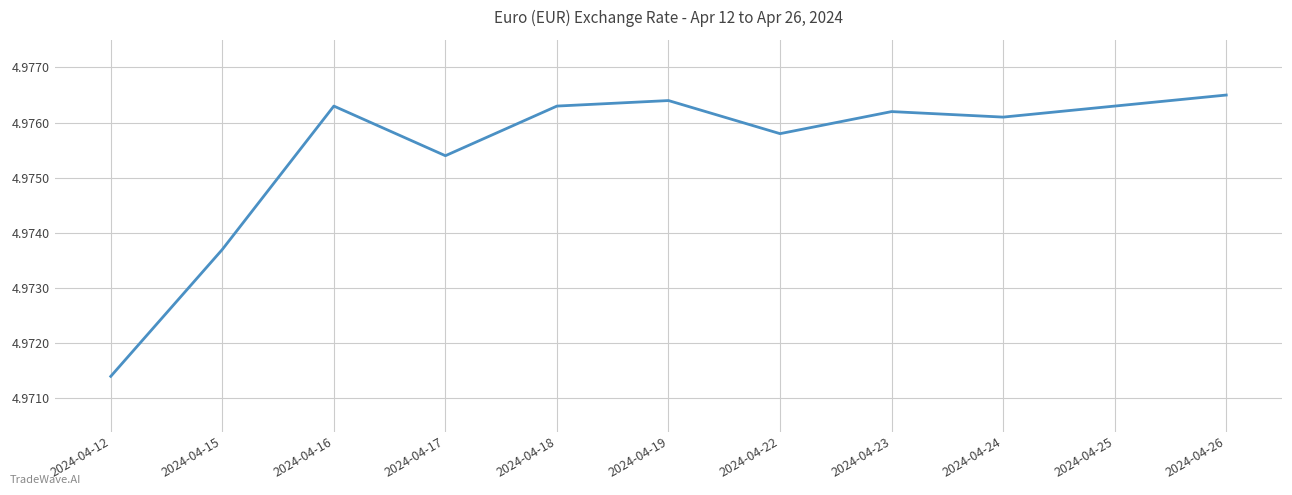

Which label corresponds to the smallest value in the chart?

2024-04-12